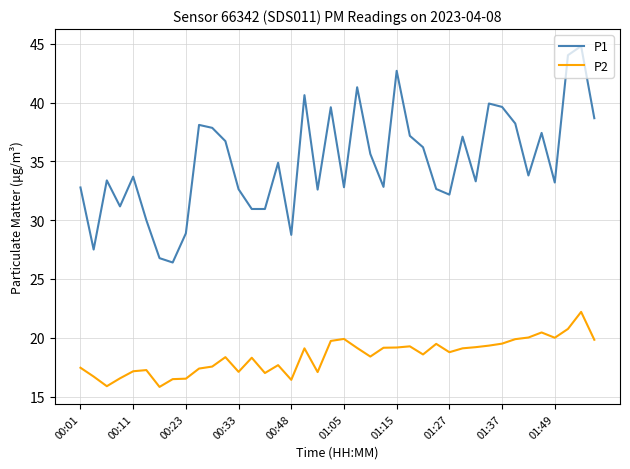

Which series has the widest spread of values?

P1